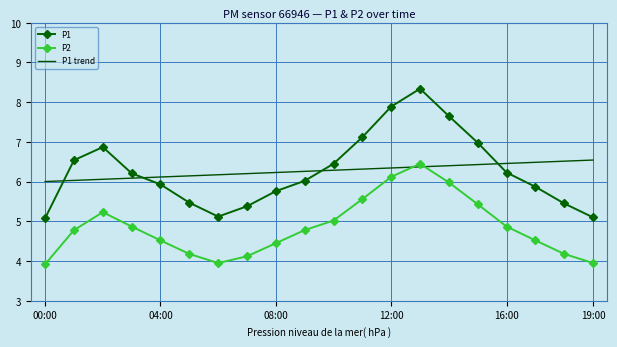

What is the highest value of the P1 series?

8.3